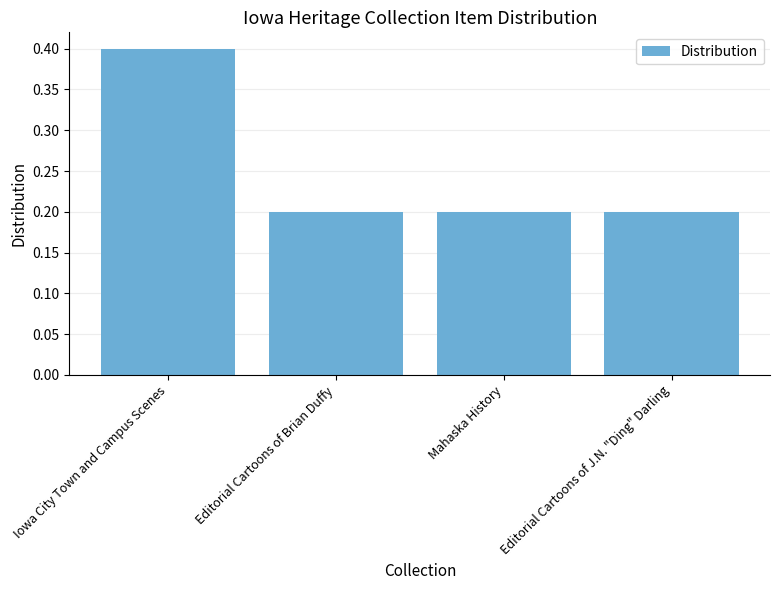

True or false: the data shows 0.2 at Editorial Cartoons of J.N. "Ding" Darling.

True